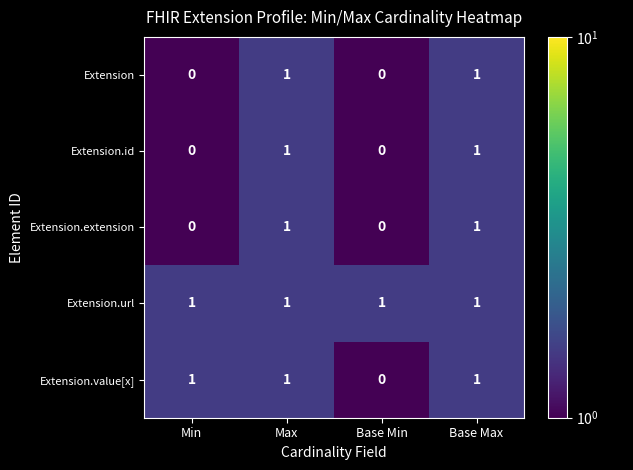

Is it true that Extension.id equals 0 at Min?

True